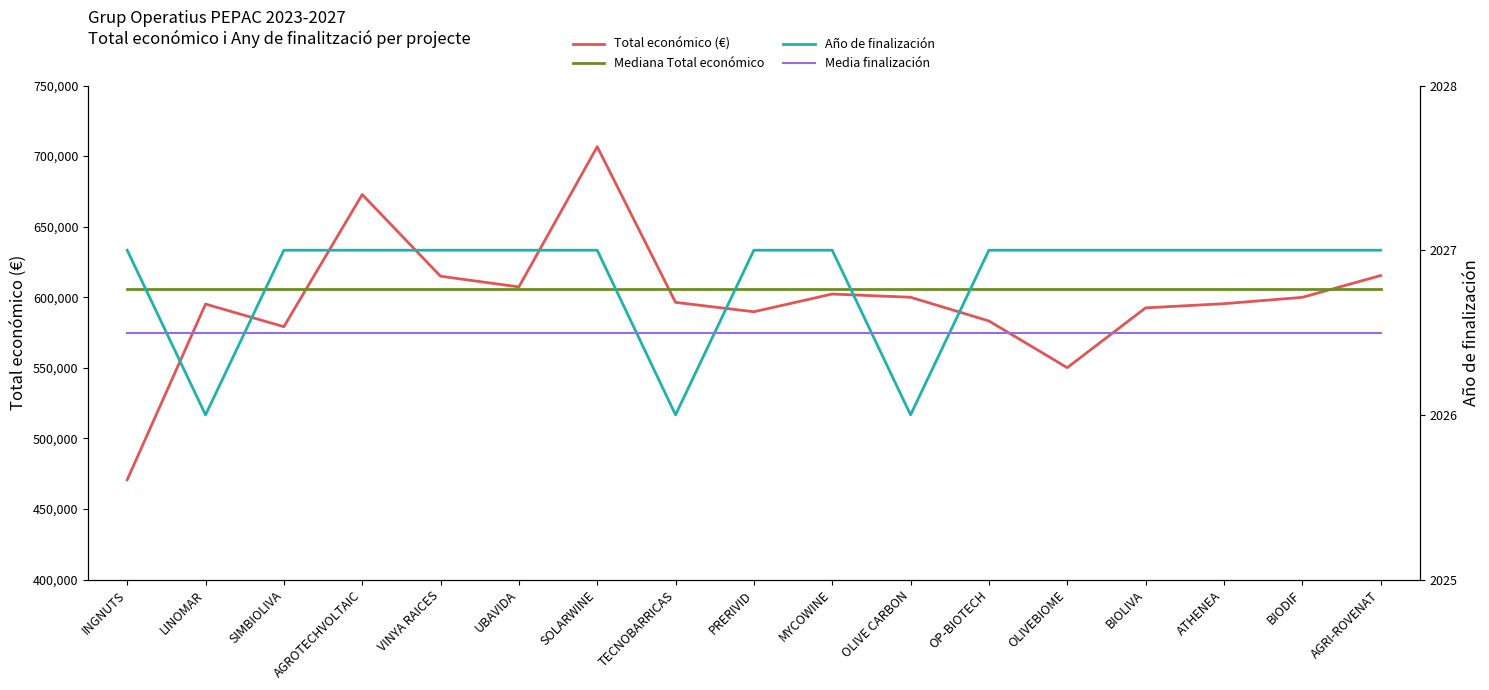

Which category has the highest value in the Total económico (€) series?

SOLARWINE